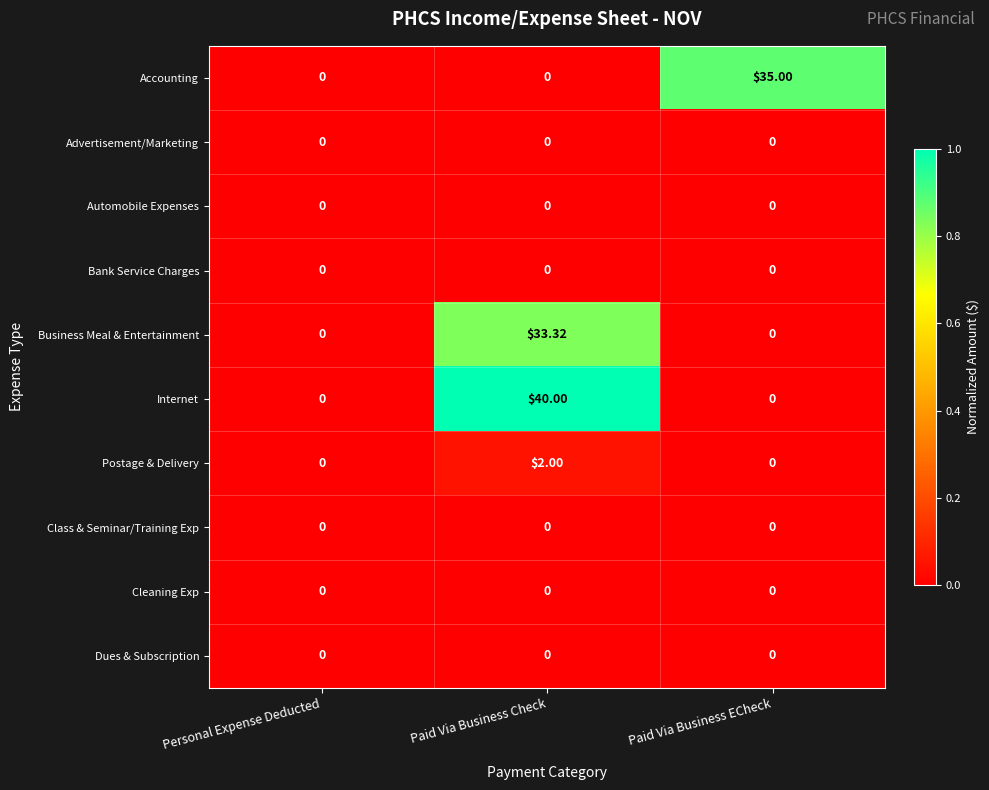

What is the maximum value shown in the chart?

40.0